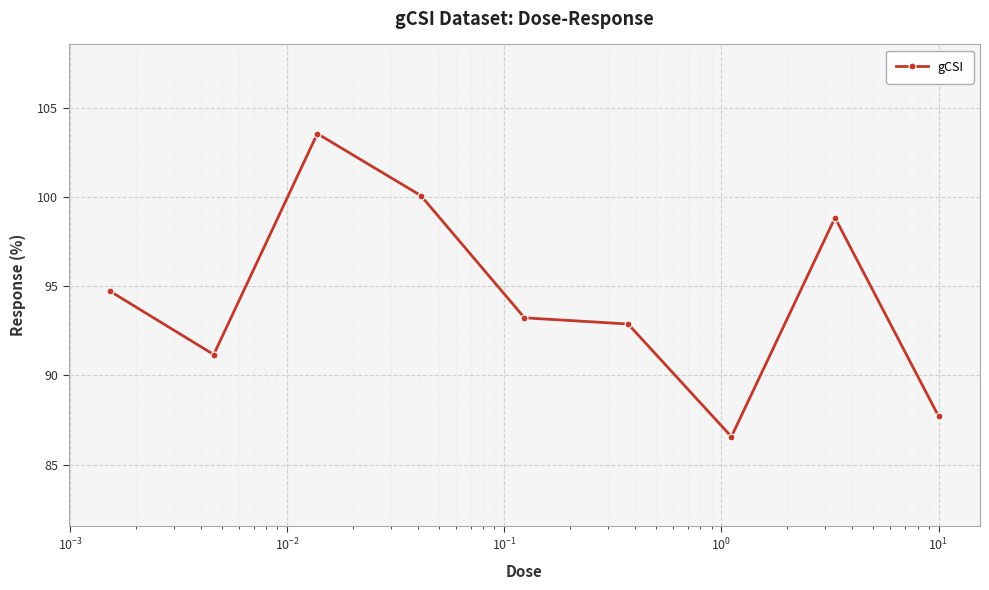

What is the minimum value shown in the chart?

86.6